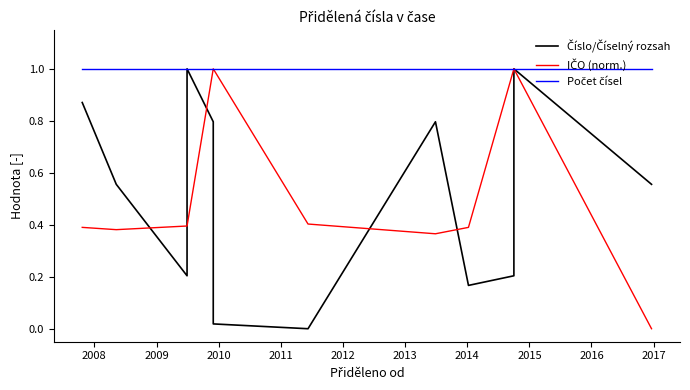

Which series has the largest total across all categories?

Počet čísel